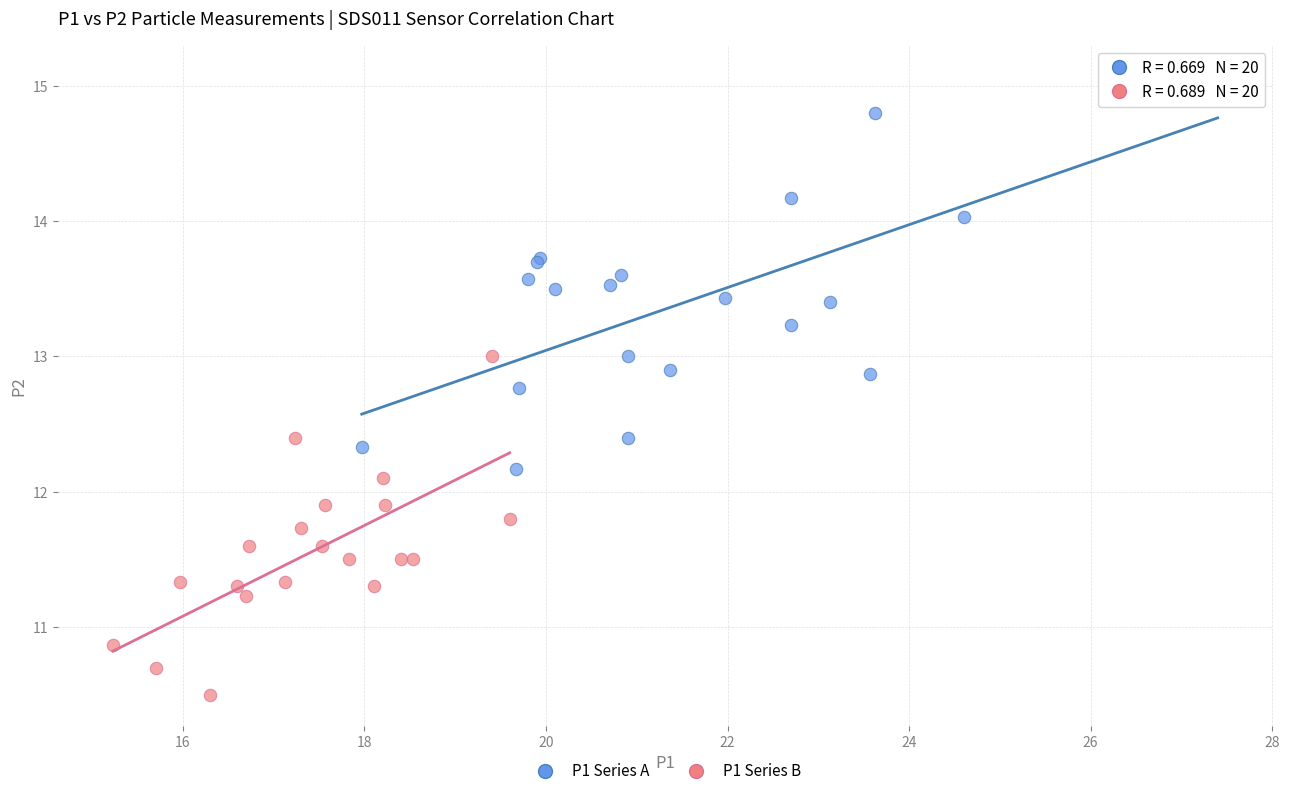

Which series contains the lowest Y value?

P1 Series B